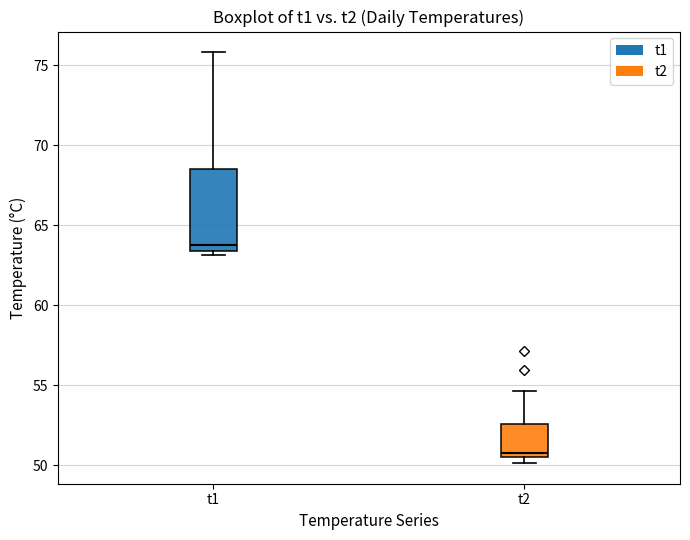

Reading left to right, read every box against the y-axis: the position of its median line, the range the box covers, and the ends of its whiskers. The values are not printed on the chart, so give them approximately, as read against the axis.

t1: median 64.0, box 63.5 to 68.5, whiskers 63.0 to 76.0
t2: median 51.0, box 50.5 to 52.5, whiskers 50.0 to 54.5